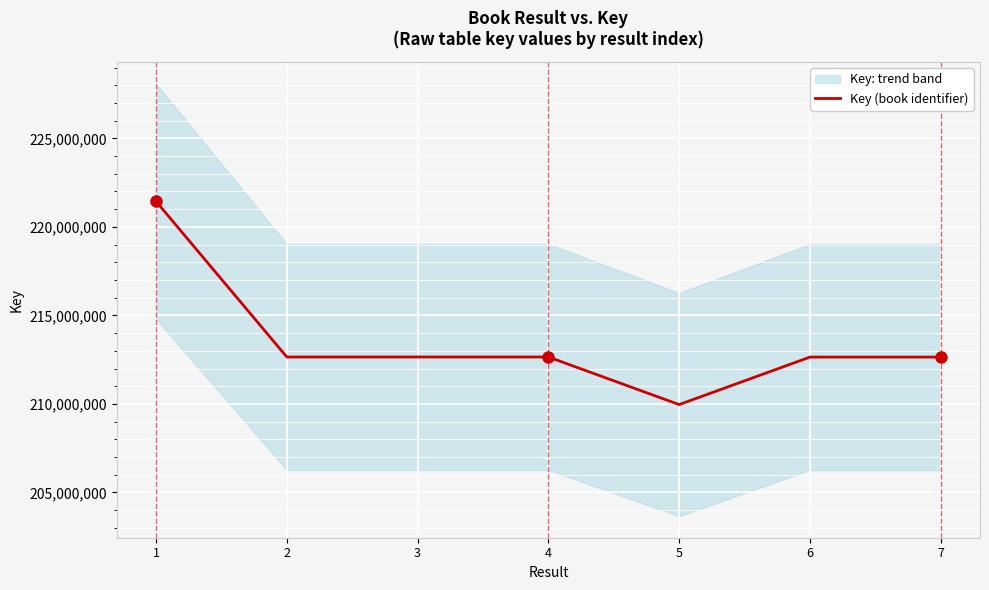

Read the value at 5, to the nearest 50.

209963500